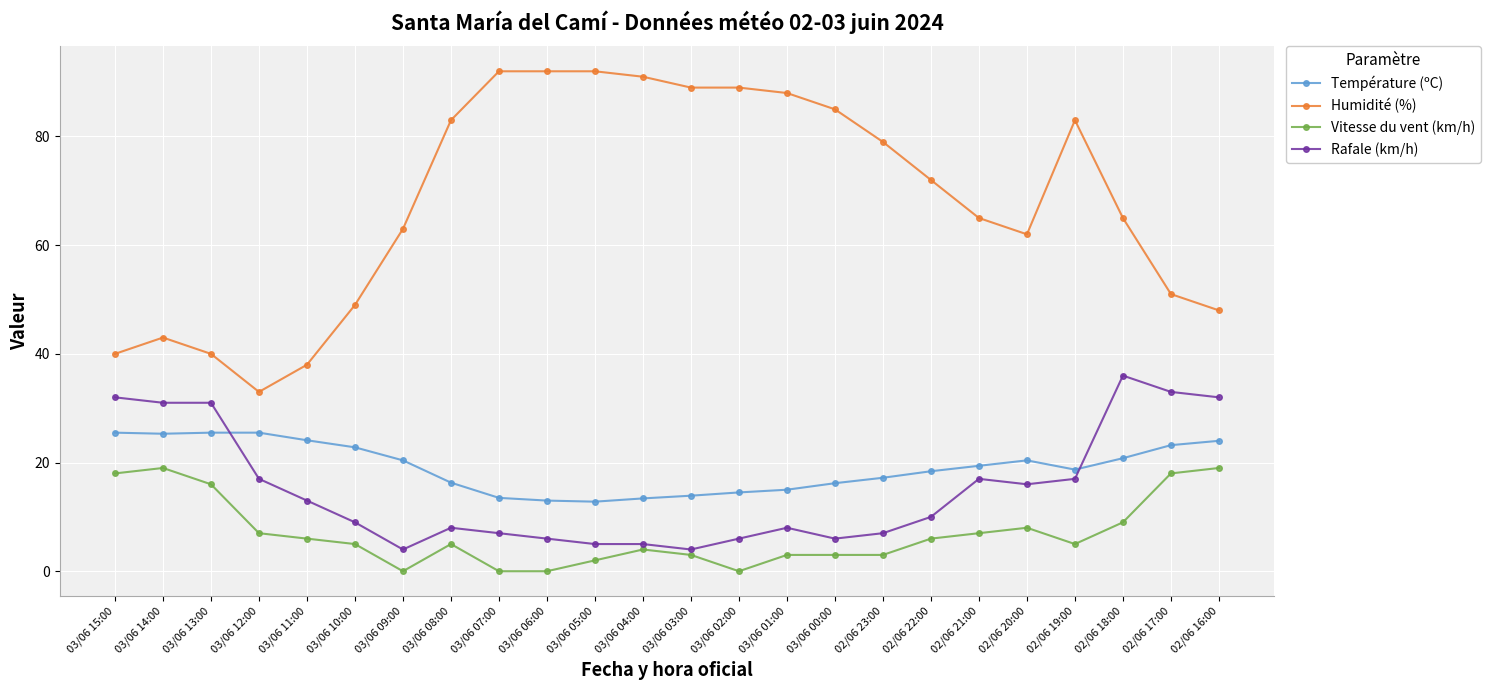

Does the chart have visible grid lines?

Yes